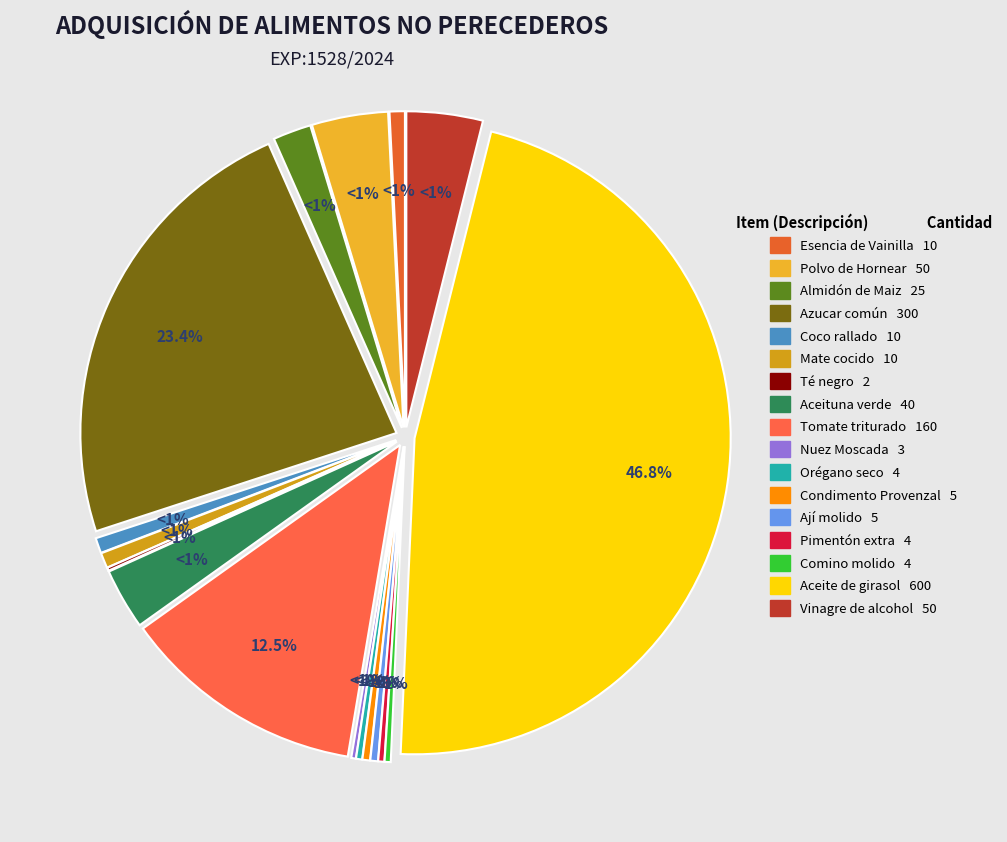

Is it true that Aceite de girasol is 47% of the pie?

True